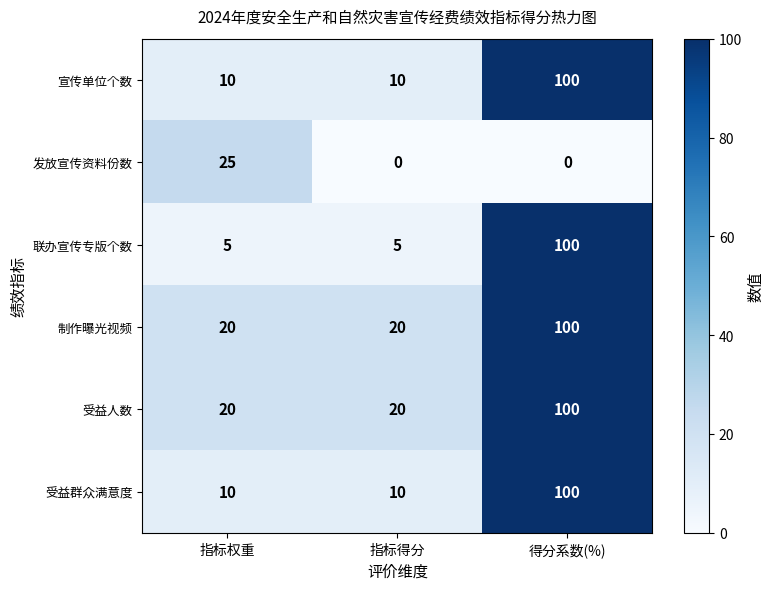

Which category has the highest value in the 制作曝光视频 series?

得分系数(%)